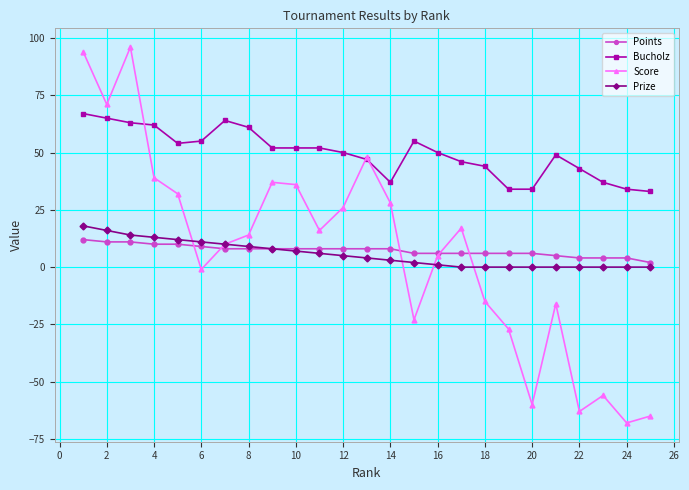

What is the difference between the second highest and second lowest values in the Score series?

159